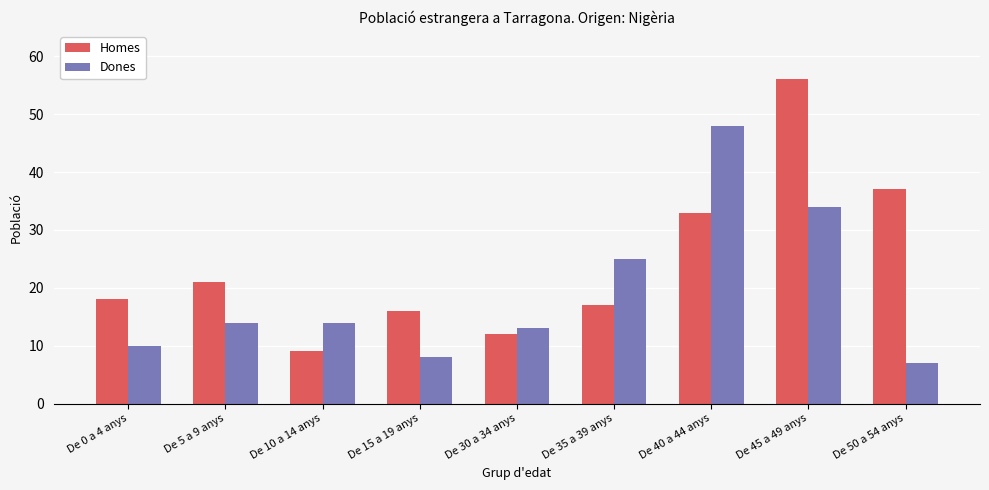

At which category is the sum across all series the highest?

De 45 a 49 anys